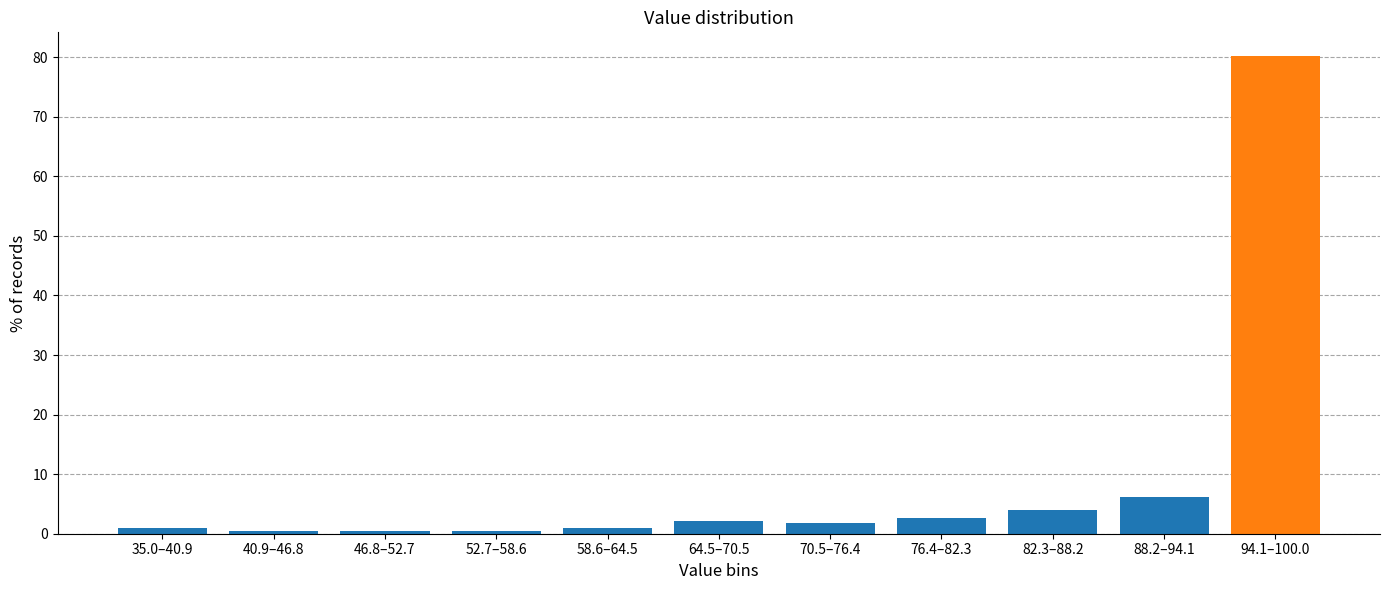

Reading right to left, list all the values displayed in this chart.

80.2	6.2	4.0	2.6	1.8	2.2	0.9	0.4	0.4	0.4	0.9